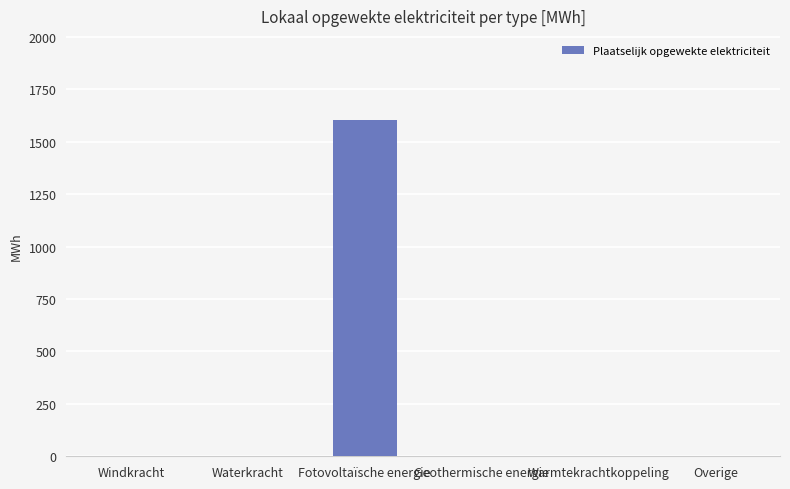

Which has a higher value, Fotovoltaïsche energie or Windkracht?

Fotovoltaïsche energie